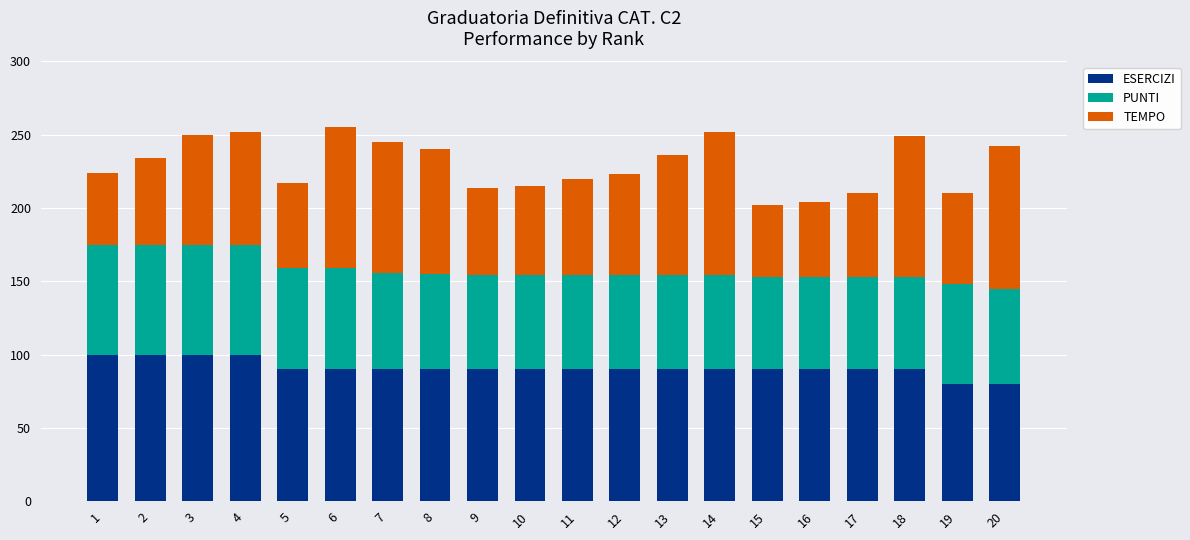

What is the sum of all ESERCIZI values?

1820